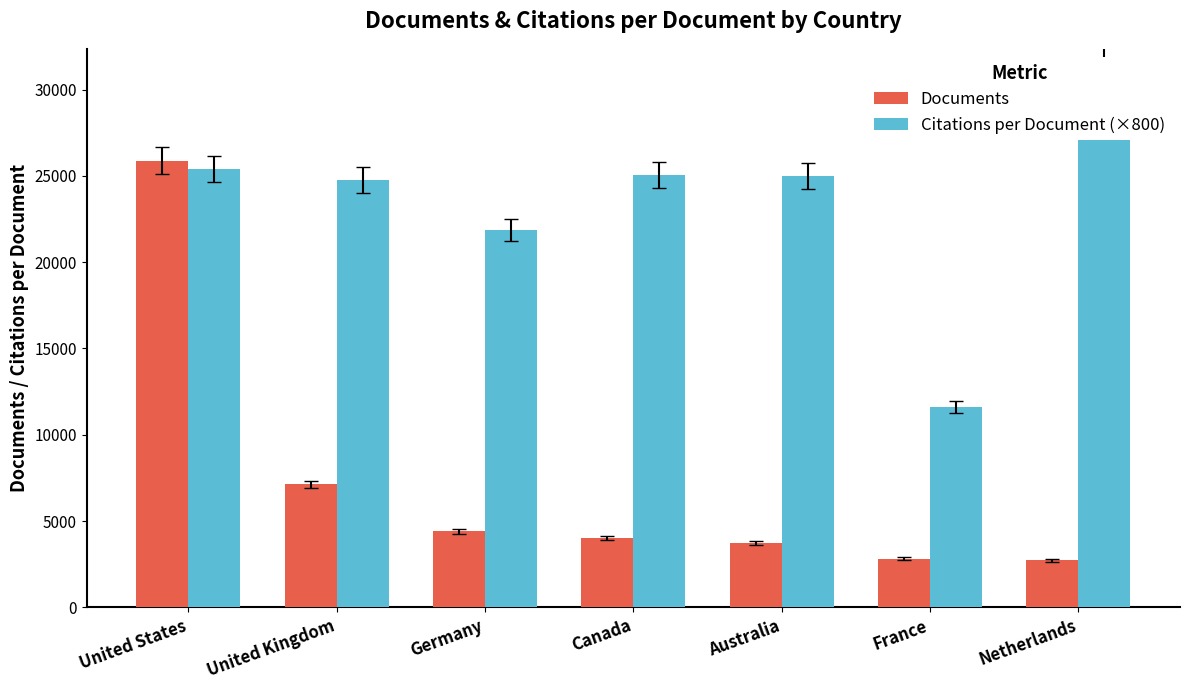

Are the bars horizontal?

No